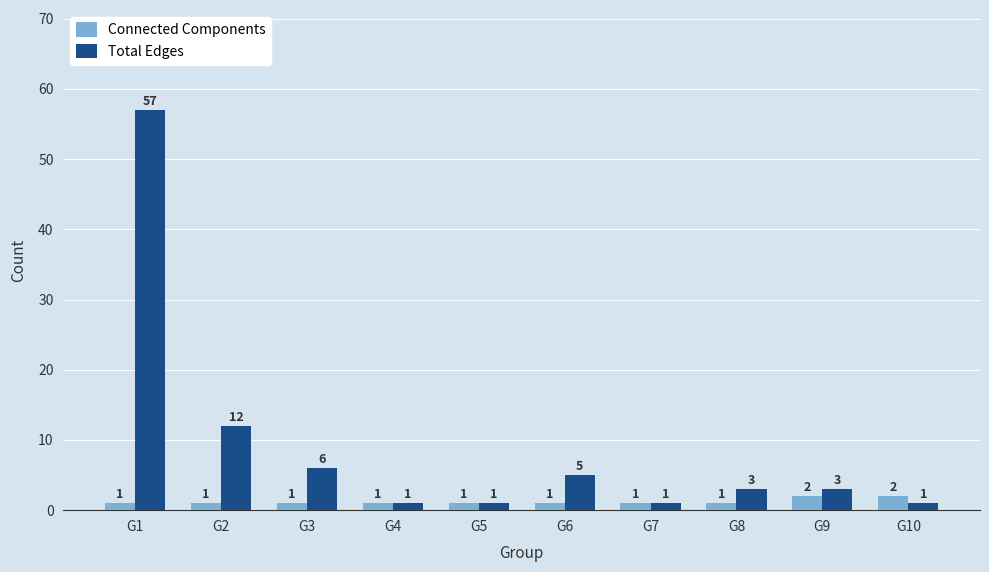

Reading left to right, what are all the values shown in this chart?

Connected Components: G1=1	G2=1	G3=1	G4=1	G5=1	G6=1	G7=1	G8=1	G9=2	G10=2
Total Edges: G1=57	G2=12	G3=6	G4=1	G5=1	G6=5	G7=1	G8=3	G9=3	G10=1